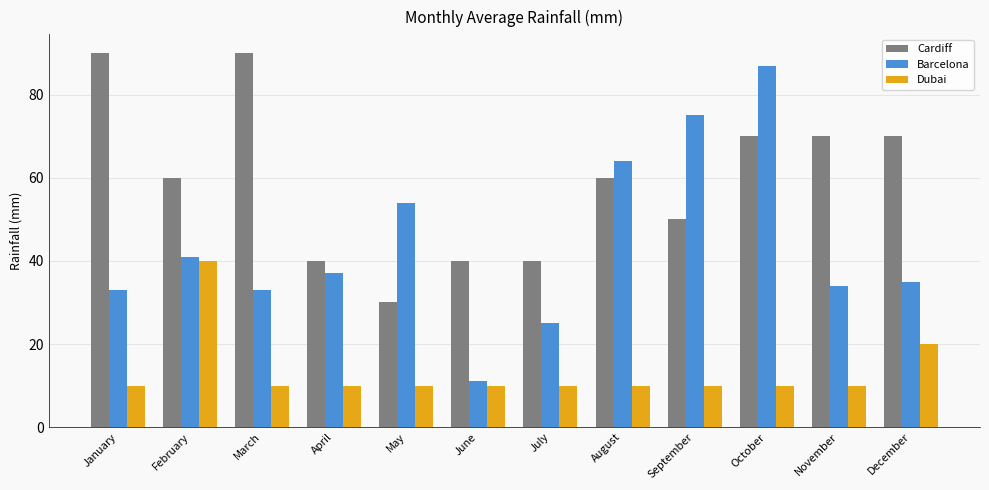

Which series has the largest total across all categories?

Cardiff